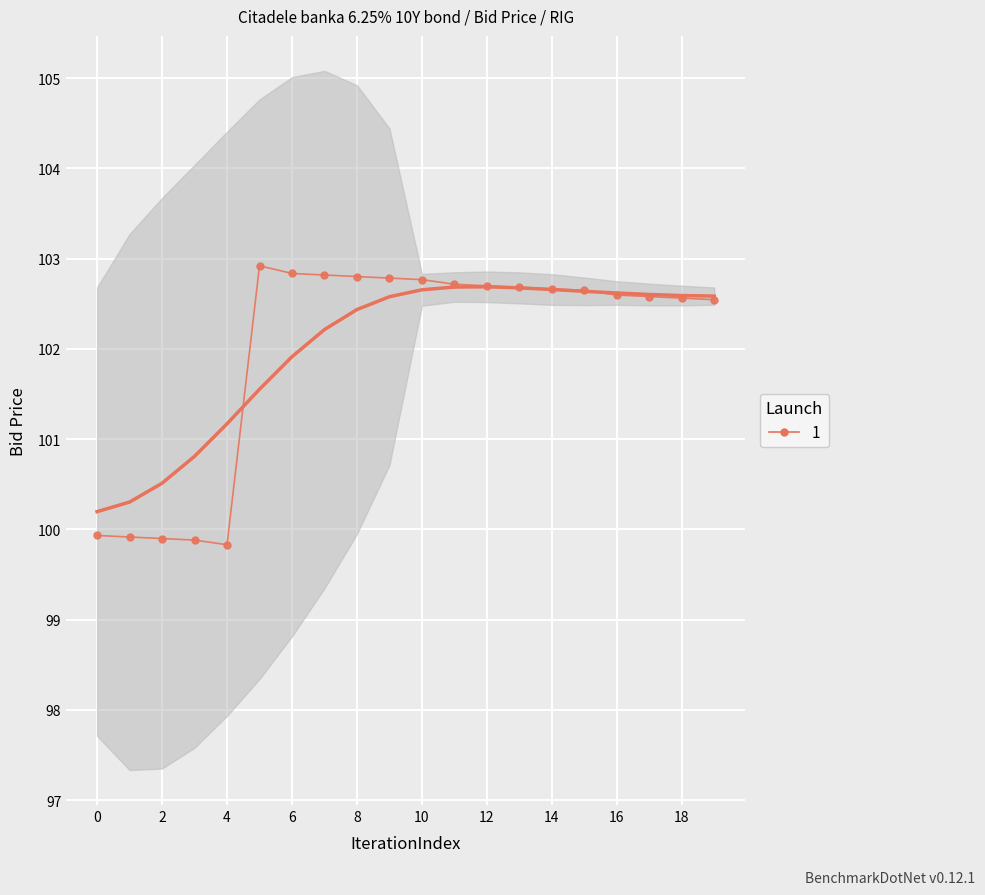

What is the sum of all values?

2040.1